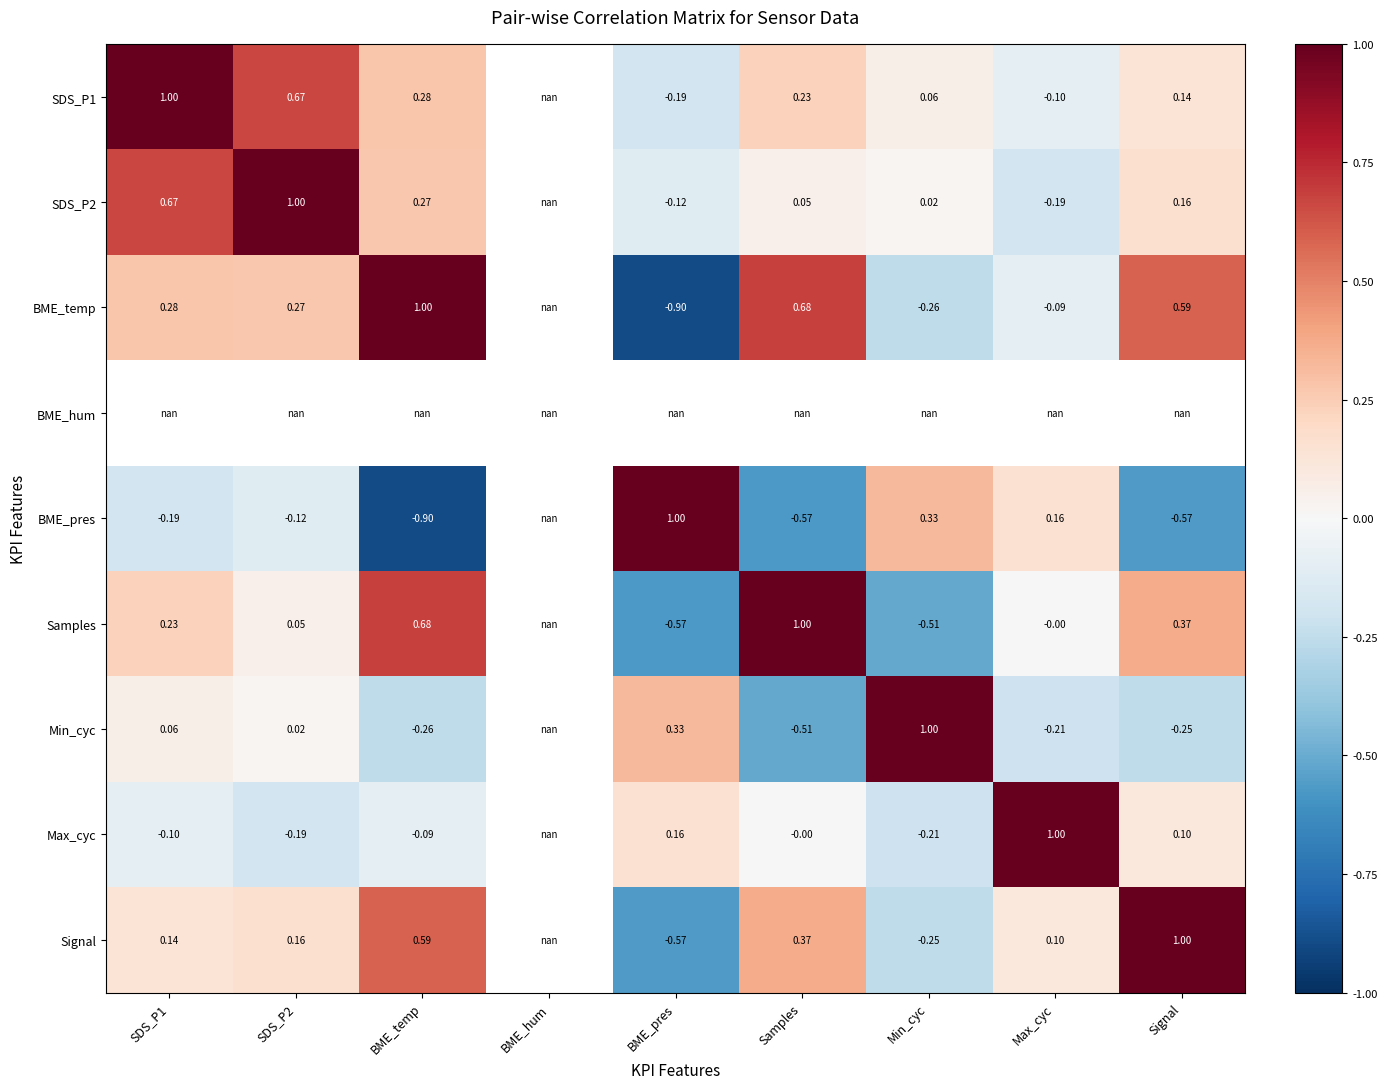

What is the difference between the maximum and minimum values in the Signal series?

1.6